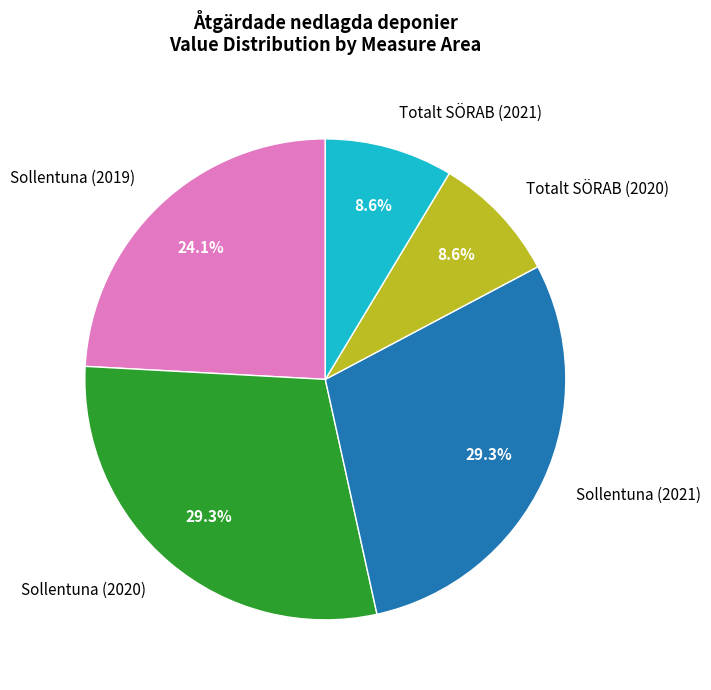

What portion of the pie excludes Sollentuna (2020)?

70.7%